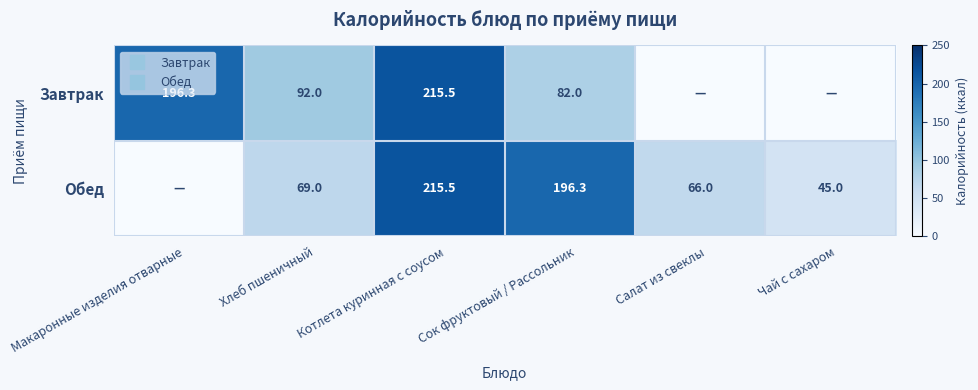

At which category does the chart reach its peak across all series?

Котлета куринная с соусом